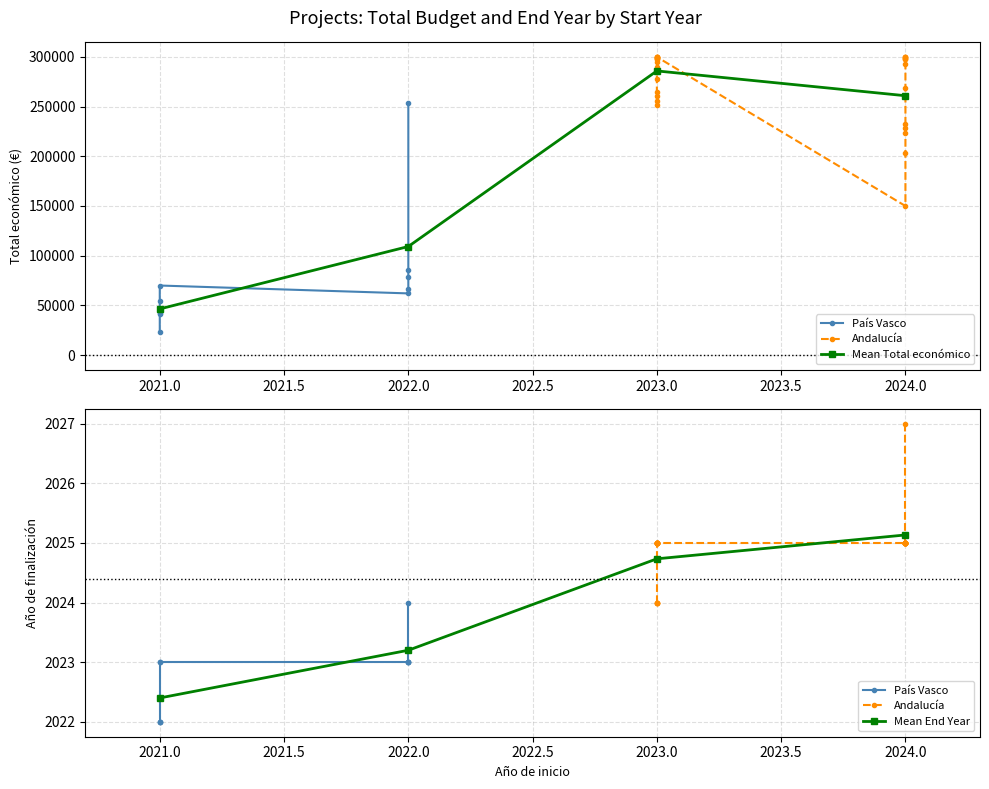

Reading left to right, what are all the values shown in this chart?

Total economico: 2024=299997	2021=69992	2022=85930	2021=54642	2021=42452	2021=23662	2022=78405	2022=66310	2021=41490	2022=62065	2024=298243	2023=251272	2023=277458	2024=260325	2023=298790	2023=298027	2023=264387	2024=299342	2023=299824	2024=299993	2024=292495	2023=260426	2023=295313	2024=268949	2023=255921	2024=232596	2024=259477	2024=228516	2024=299986	2023=299735	2023=299109	2023=297979	2024=223619	2024=203227	2023=299900	2023=290328	2024=297514	2023=299938	2024=150000	2022=253495
Año de finalizacion: 2024=2025	2021=2023	2022=2023	2021=2023	2021=2022	2021=2022	2022=2023	2022=2023	2021=2022	2022=2023	2024=2025	2023=2025	2023=2025	2024=2025	2023=2025	2023=2025	2023=2025	2024=2025	2023=2025	2024=2025	2024=2025	2023=2025	2023=2025	2024=2025	2023=2025	2024=2025	2024=2025	2024=2025	2024=2025	2023=2024	2023=2024	2023=2025	2024=2025	2024=2025	2023=2024	2023=2024	2024=2025	2023=2025	2024=2027	2022=2024